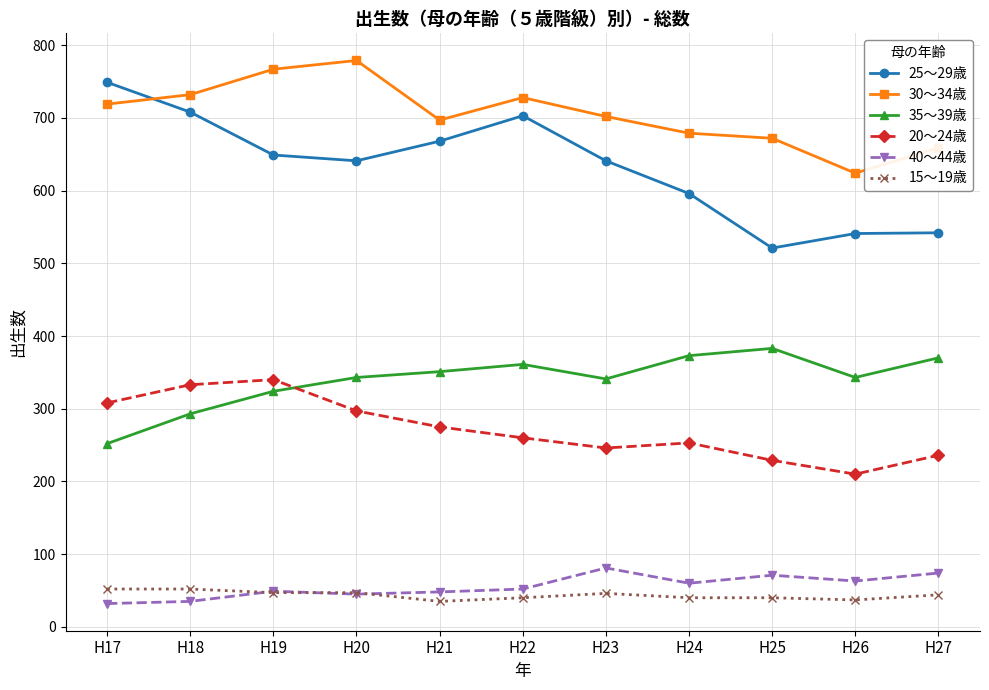

Does the chart display data point markers on the line(s)?

Yes